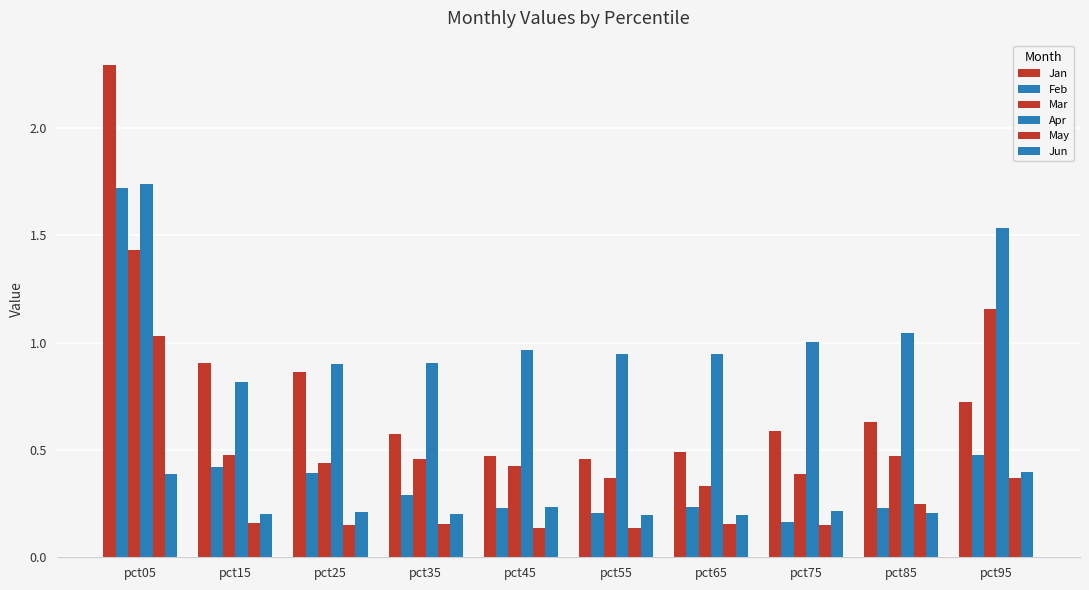

How many groups of bars are there?

10